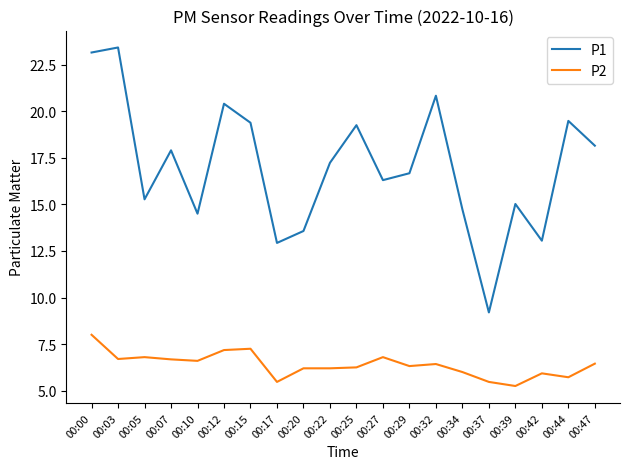

List the series in order of their peak value, highest first.

P1, P2